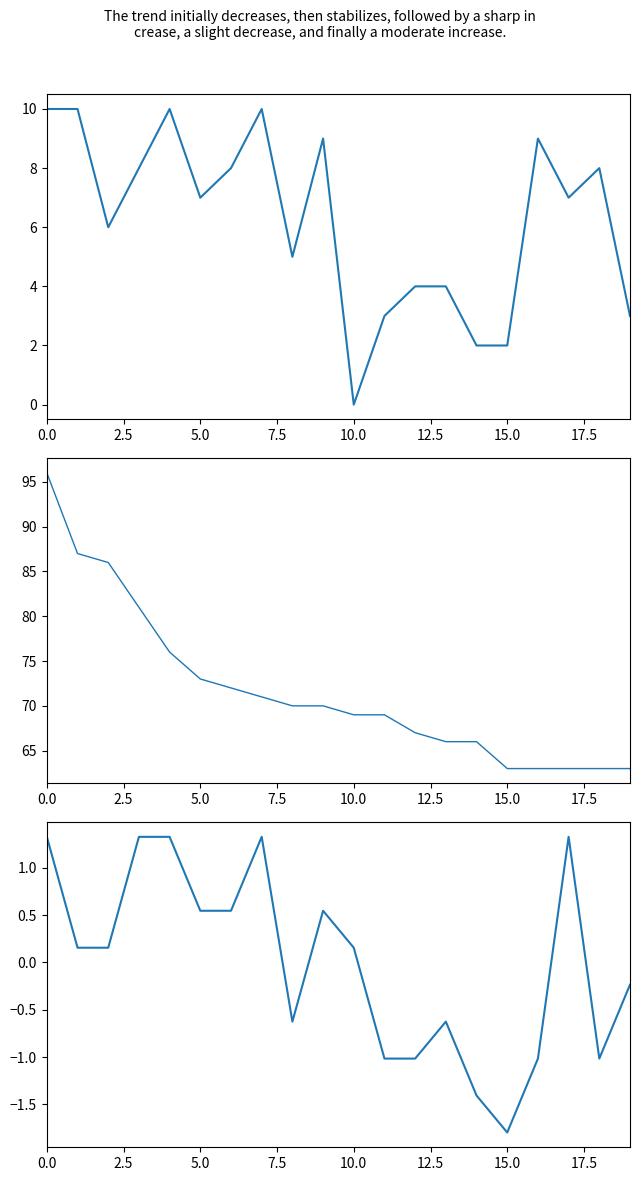

How many series are shown in this chart?

3